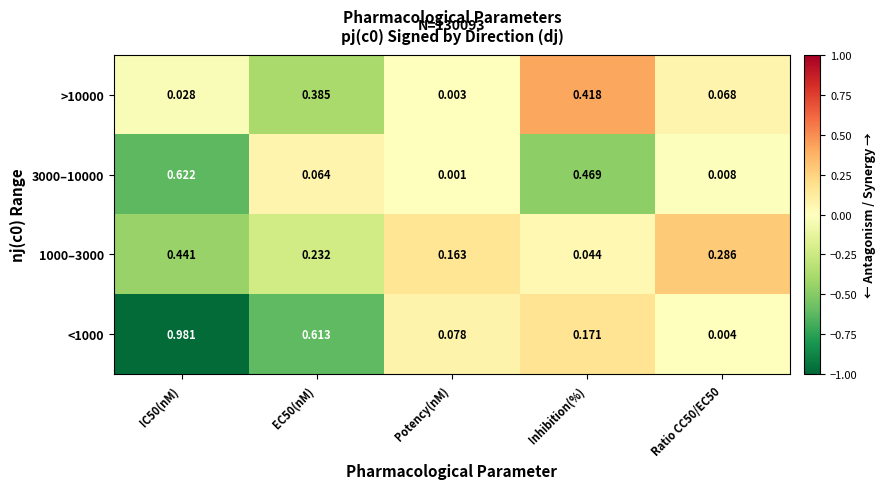

Where is 1000–3000 nearest to the value 0?

Inhibition(%)